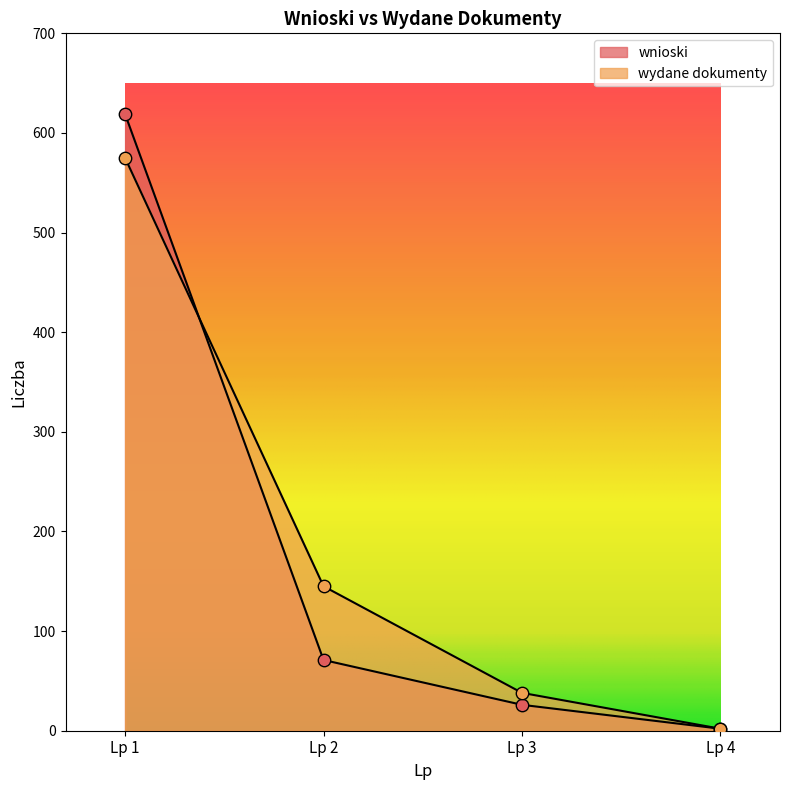

Which series contains the lowest Y value?

wnioski